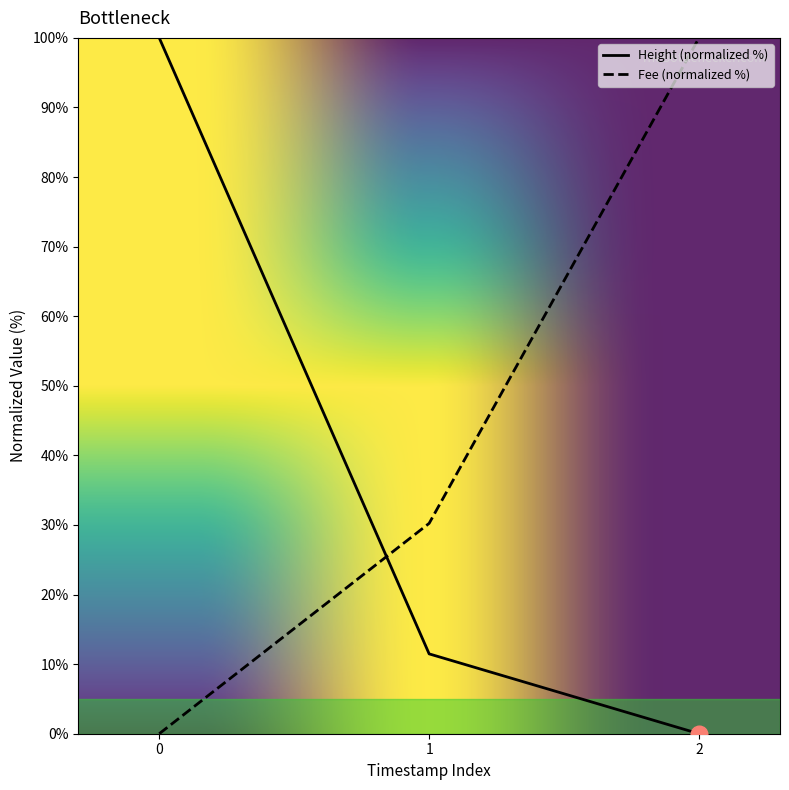

Which series has the largest total across all categories?

Fee (normalized %)